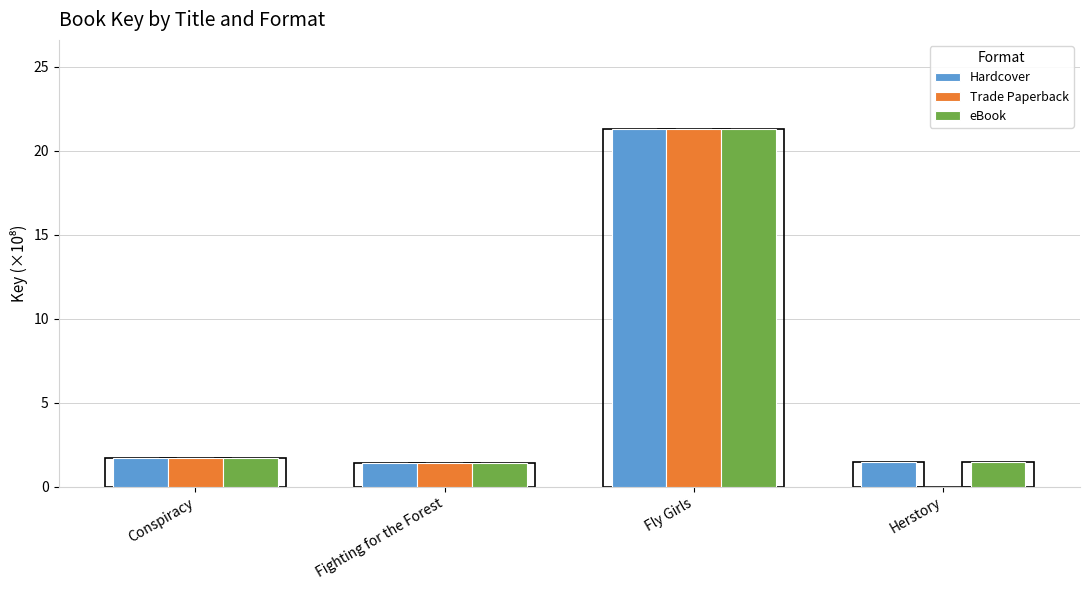

Where is Trade Paperback nearest to the value 10?

Conspiracy